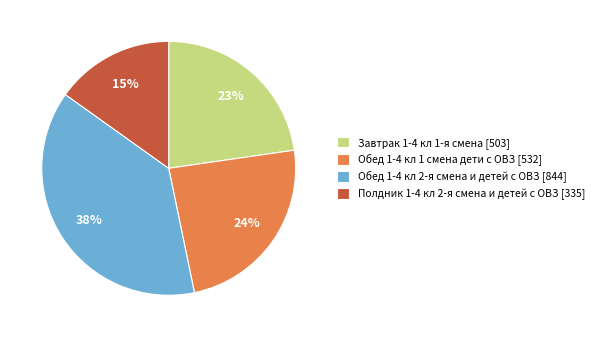

Do Полдник 1-4 кл 2-я смена и детей с ОВЗ [335] and Обед 1-4 кл 1 смена дети с ОВЗ [532] together represent more than half of the pie?

No